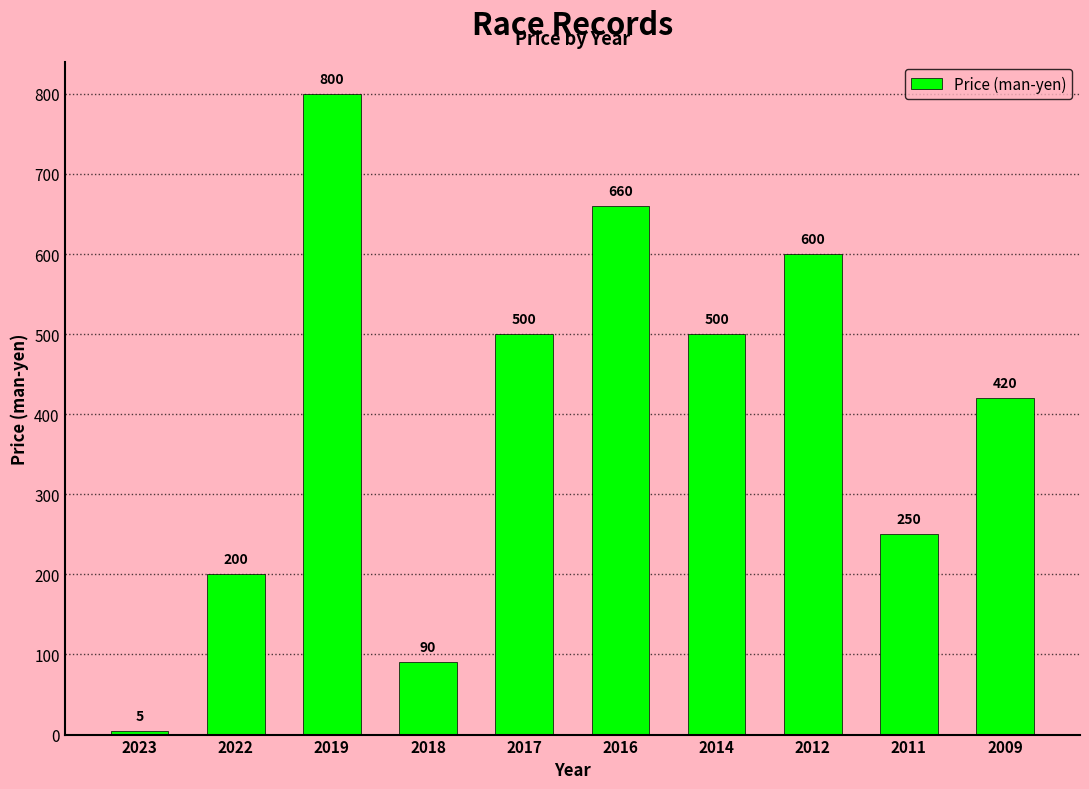

Between 2023 and 2022, which is larger?

2022